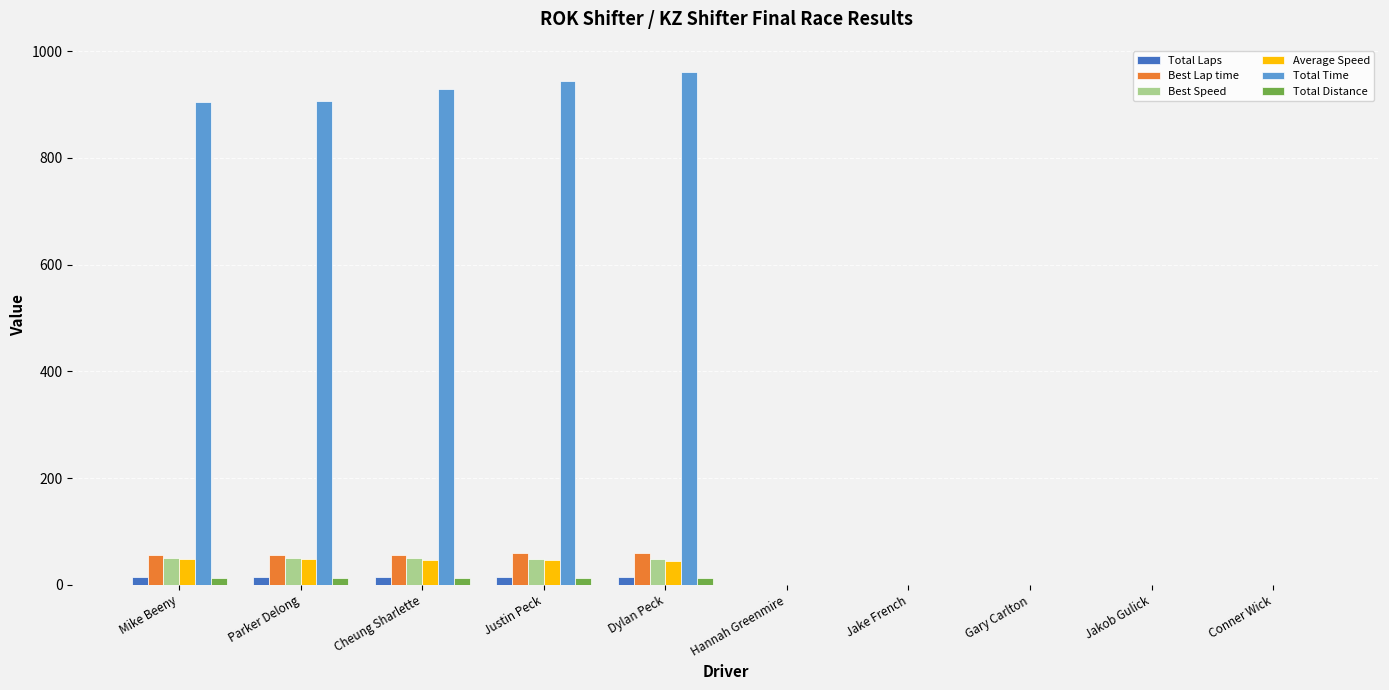

Between Dylan Peck and Jake French, which series saw the biggest shift?

Total Time